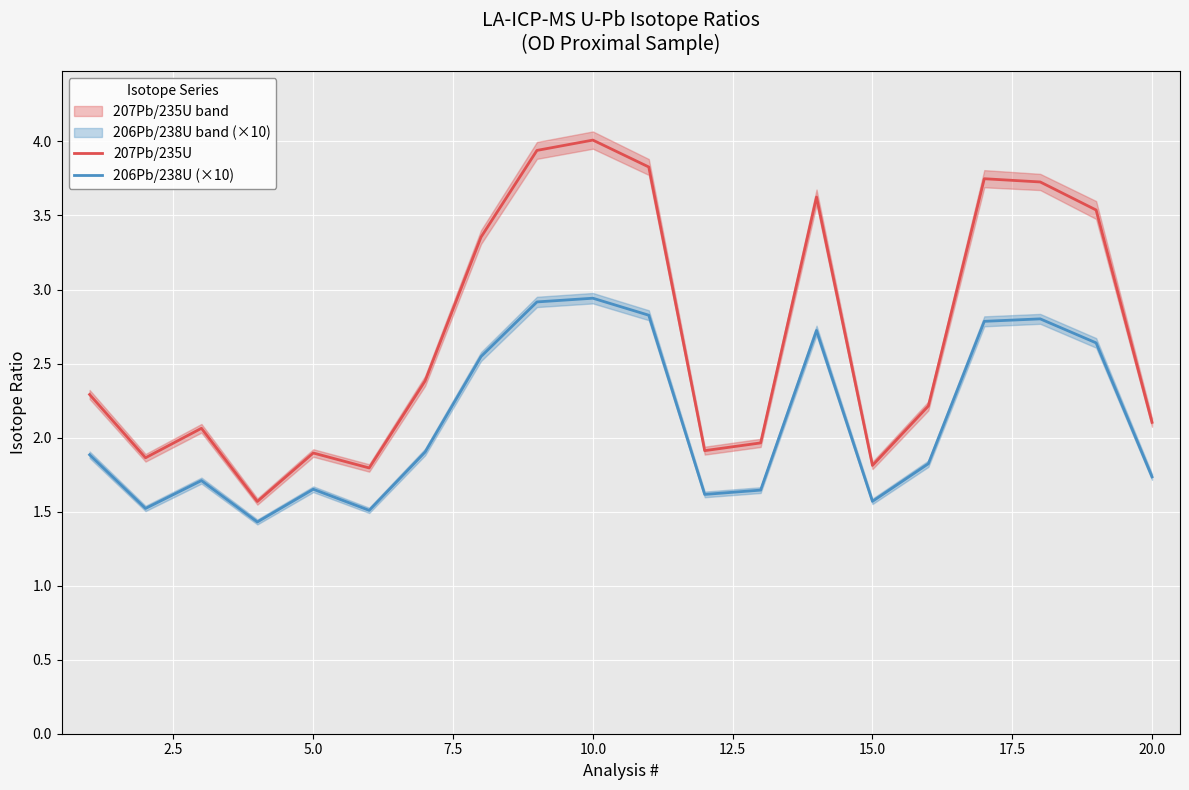

At how many categories does at least one series exceed 2?

13